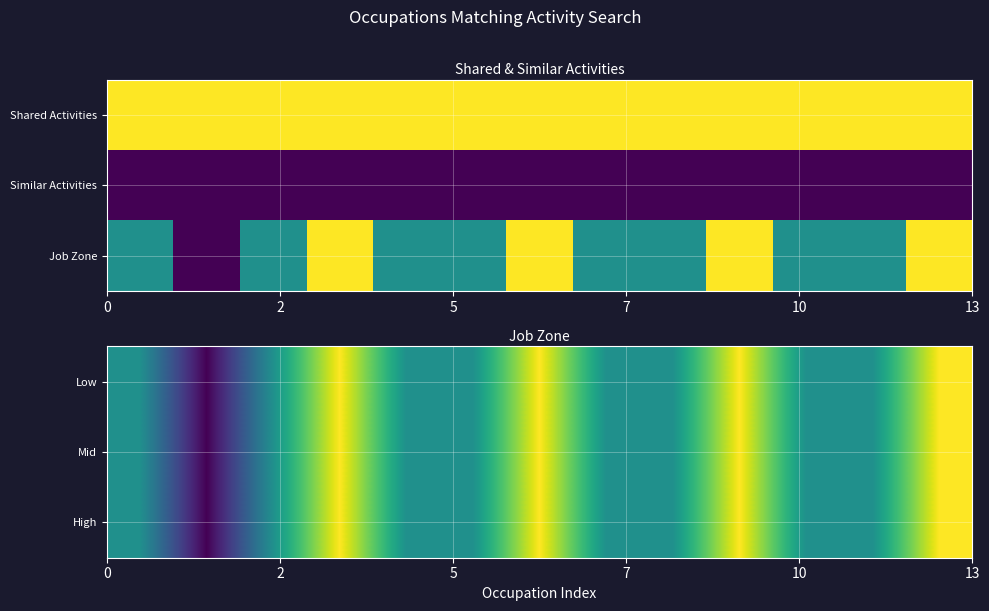

What is the difference between the second highest and minimum values in the Low series?

1.0